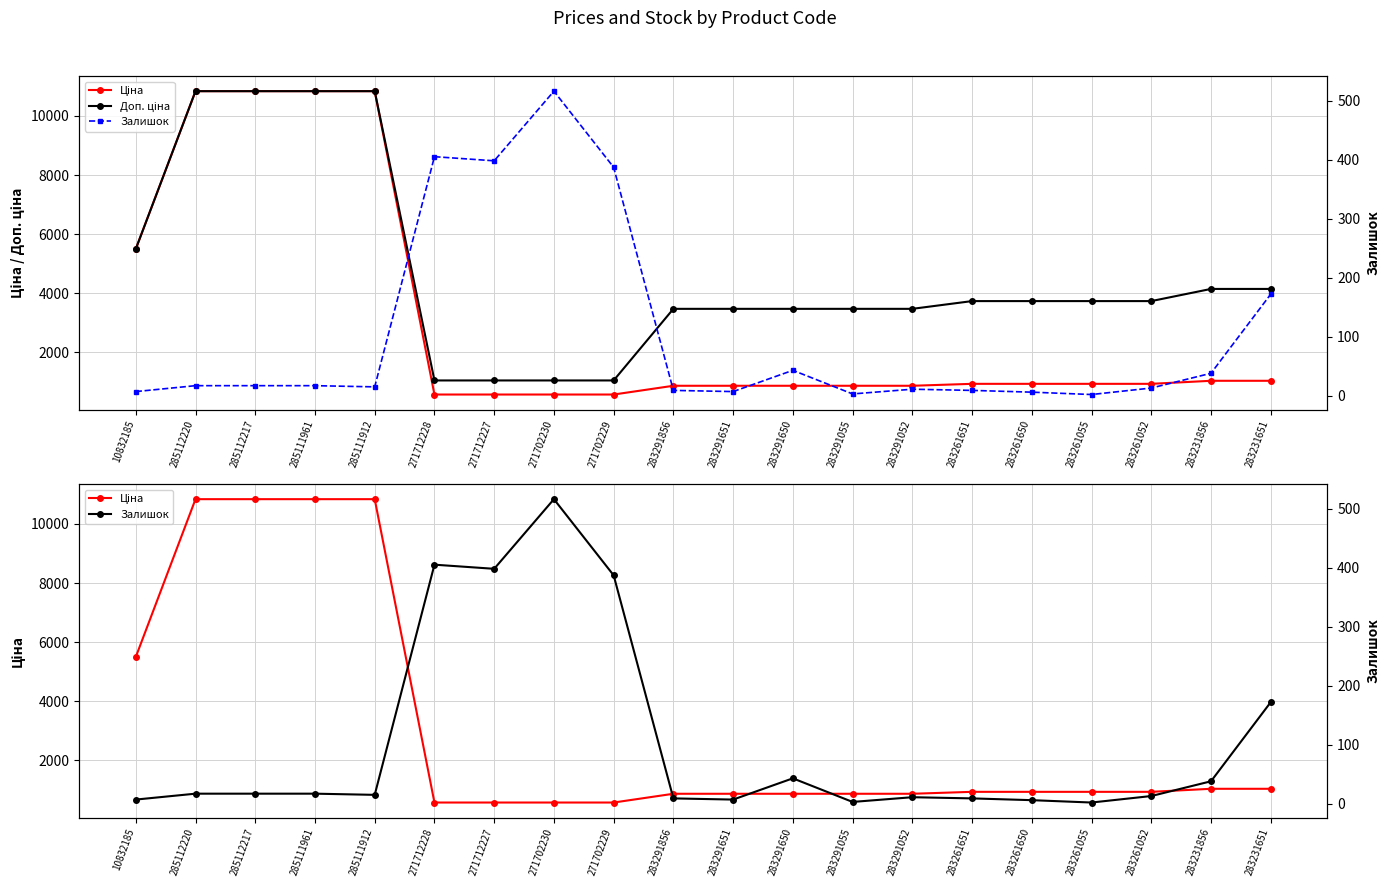

True or false: Доп. ціна and Ціна cross at least once.

False